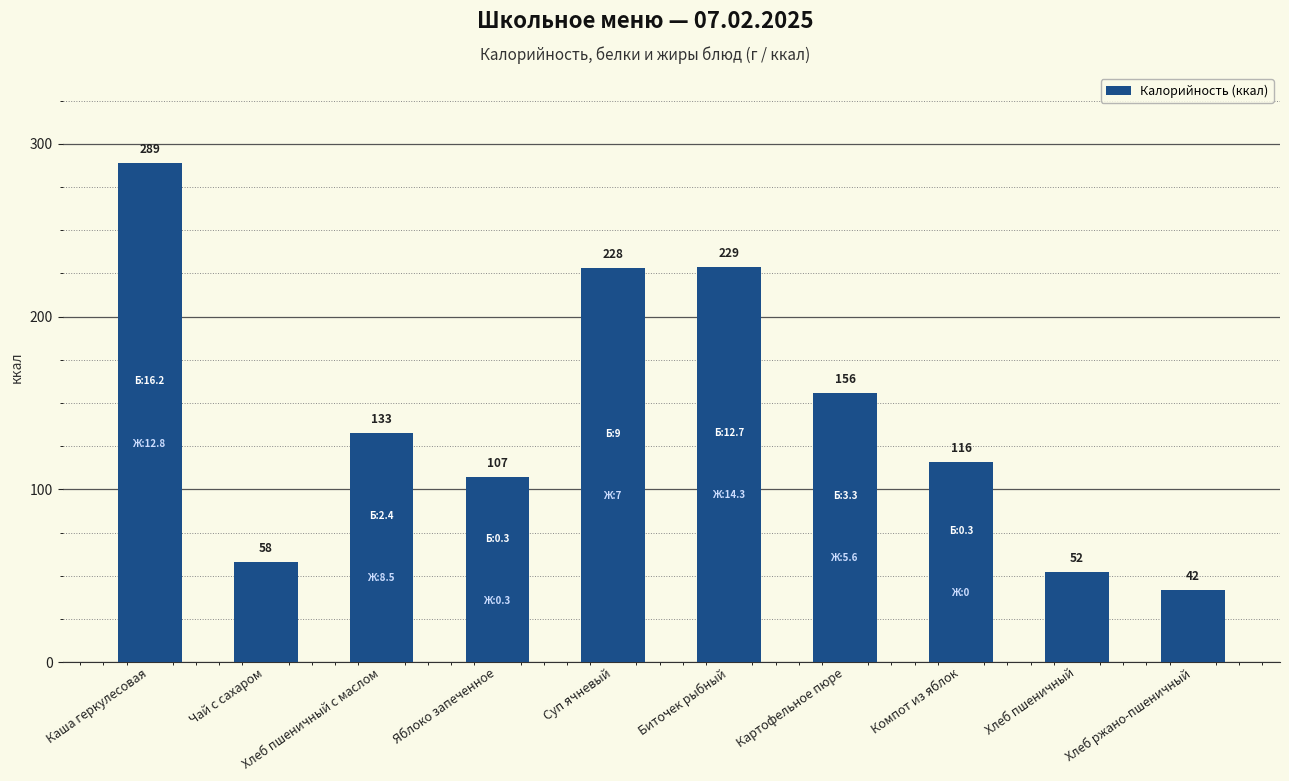

Where does the data first go above 132?

Каша геркулесовая